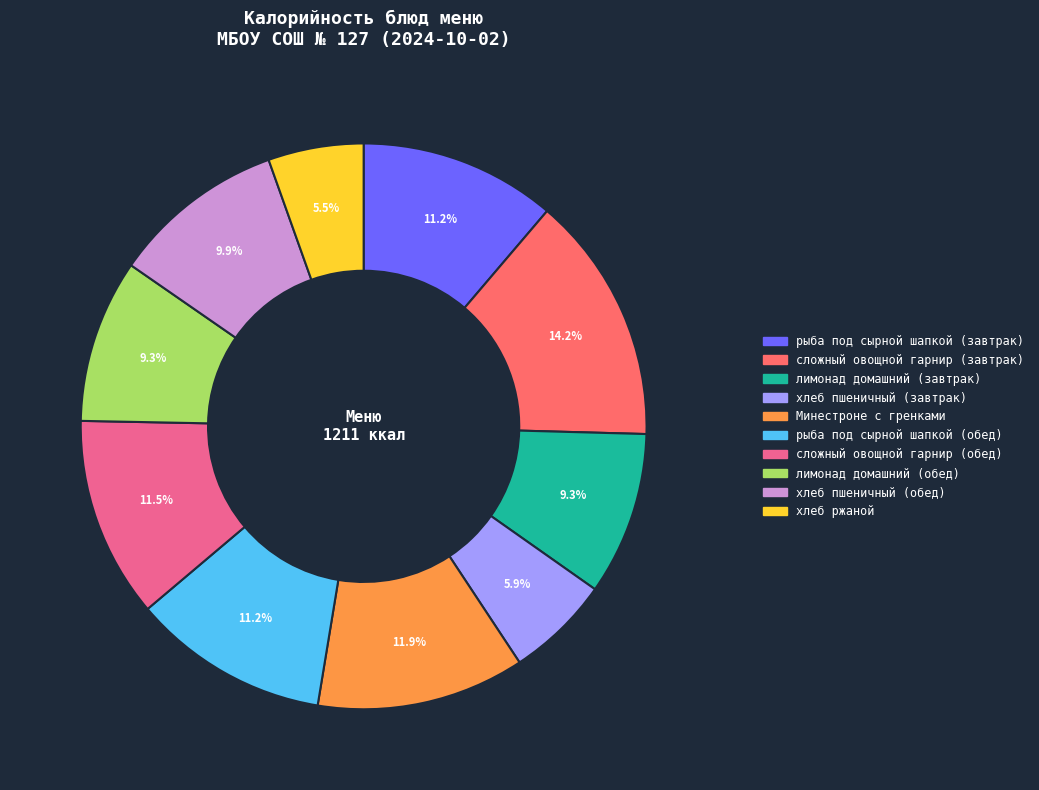

To the nearest percent, what percentage of the pie is хлеб пшеничный (обед)?

10%